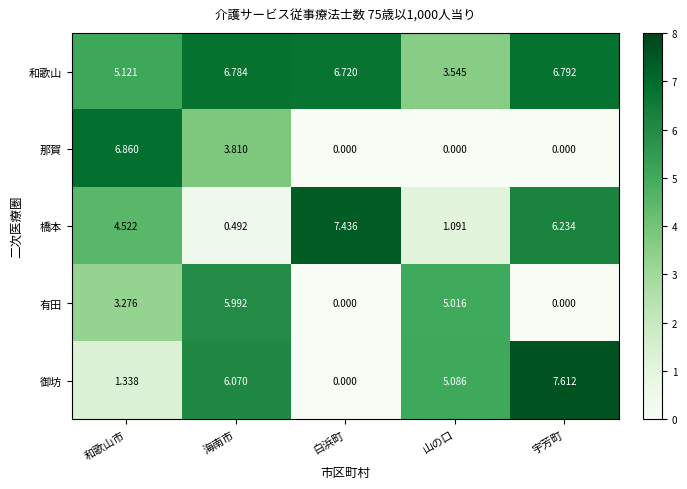

At which label does 橋本 reach its minimum?

海南市